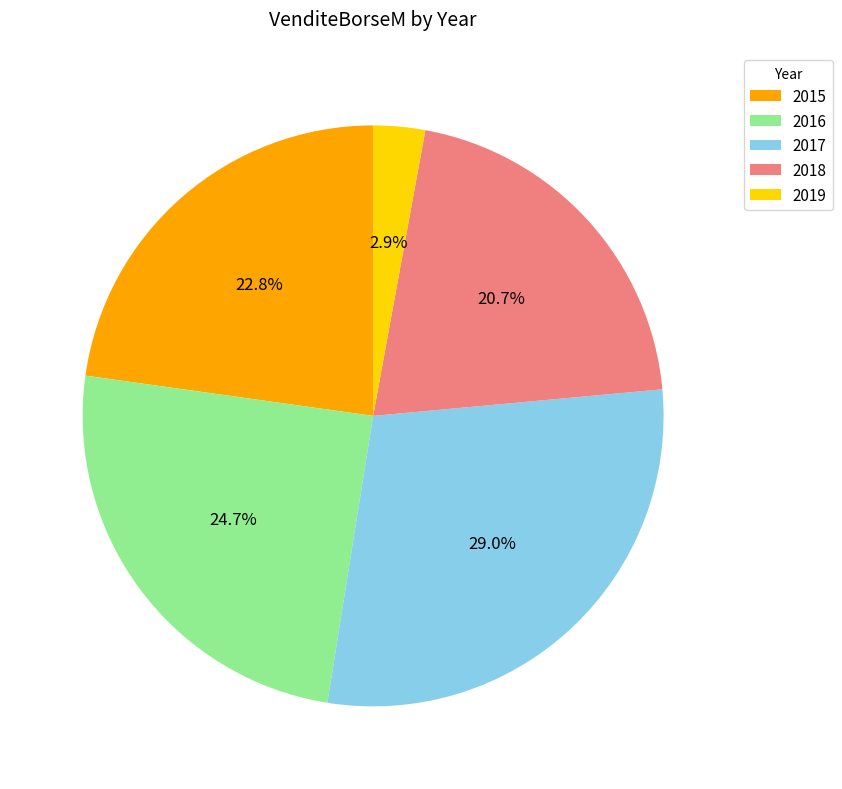

The 2018 slice represents 10% of the pie. True or false?

False